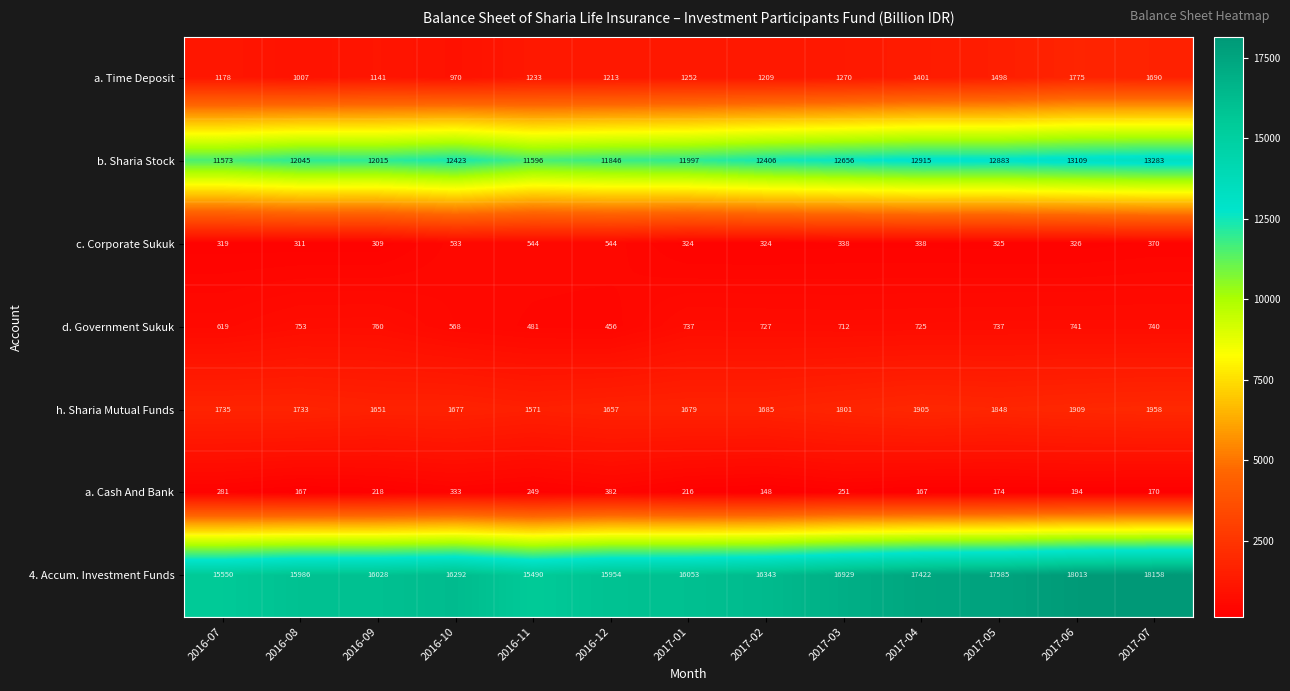

How many categories are shown in the chart?

13